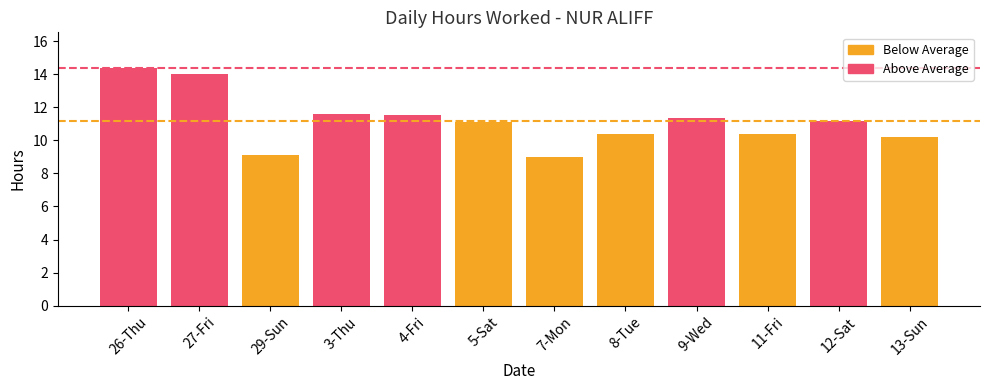

True or false: the data shows 11.5 at 4-Fri.

True